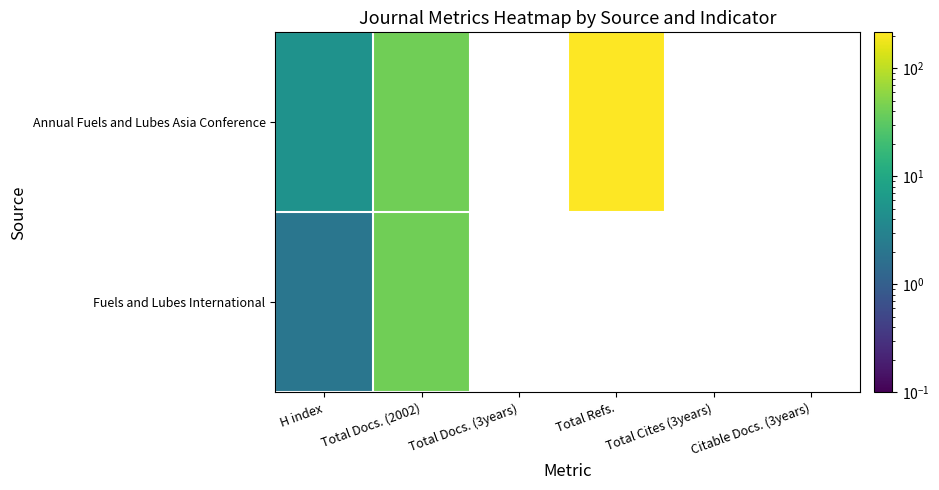

What is the minimum value shown in the chart?

2.0